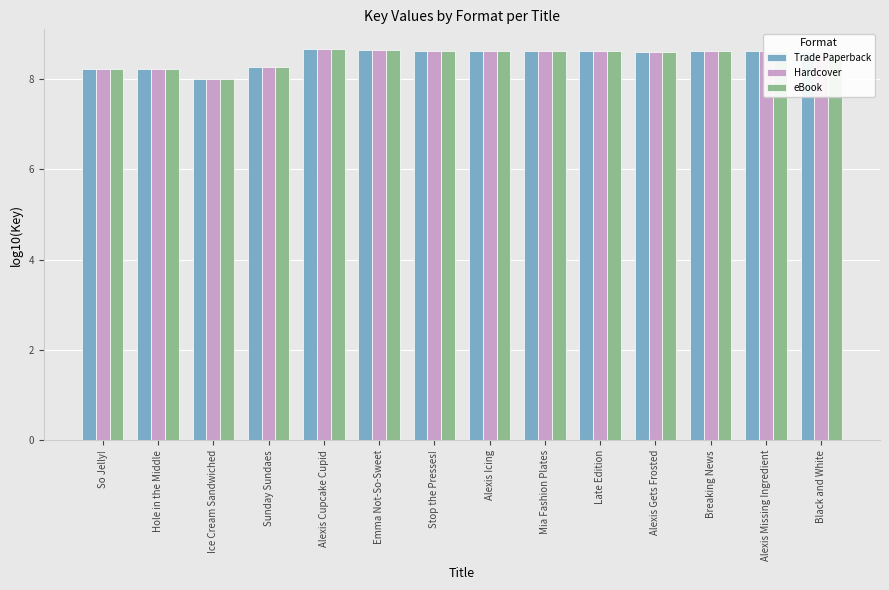

What are all the series names shown in the legend?

Trade Paperback, Hardcover, eBook